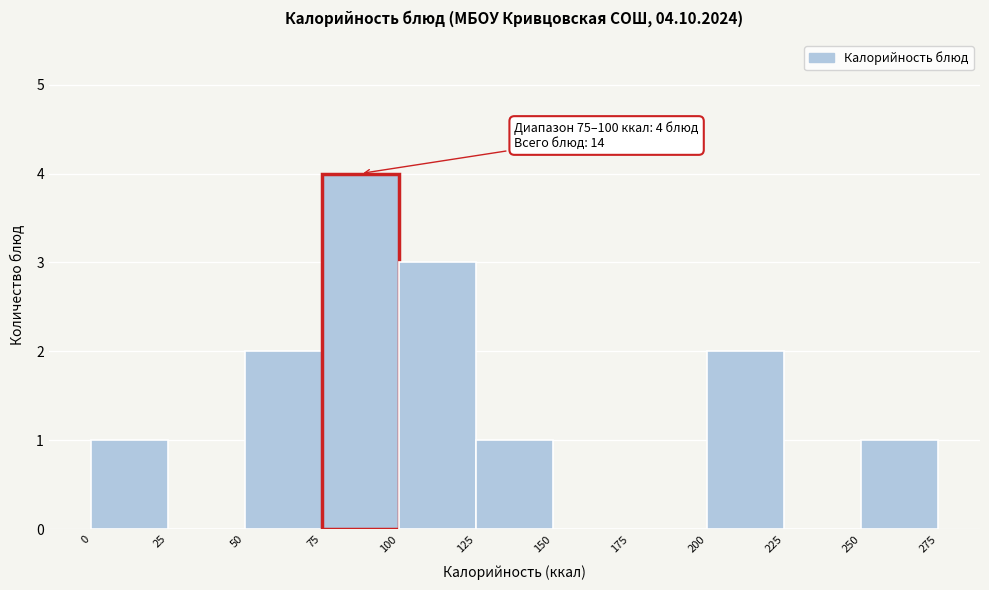

Over which range of the x-axis is the bar tallest?

75 to 100